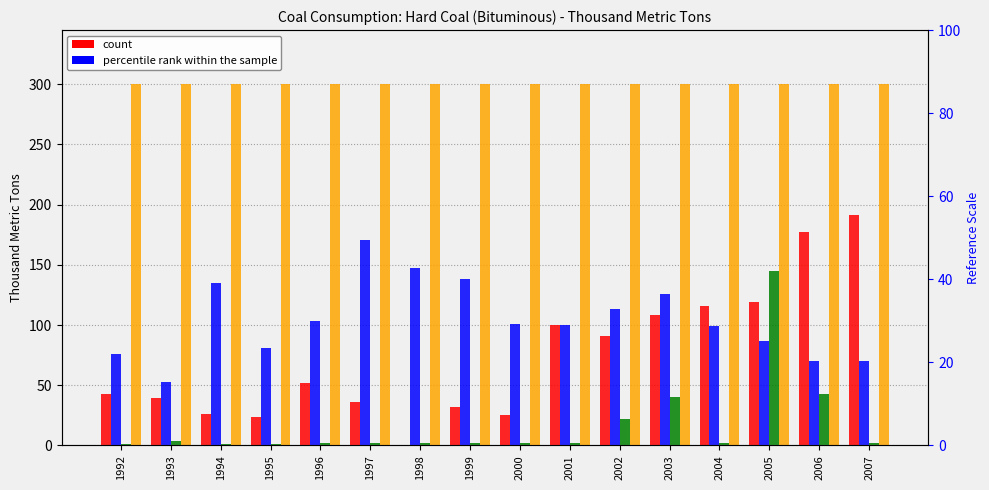

What is the sum of the Netherlands values at 2002 and 1994?

248